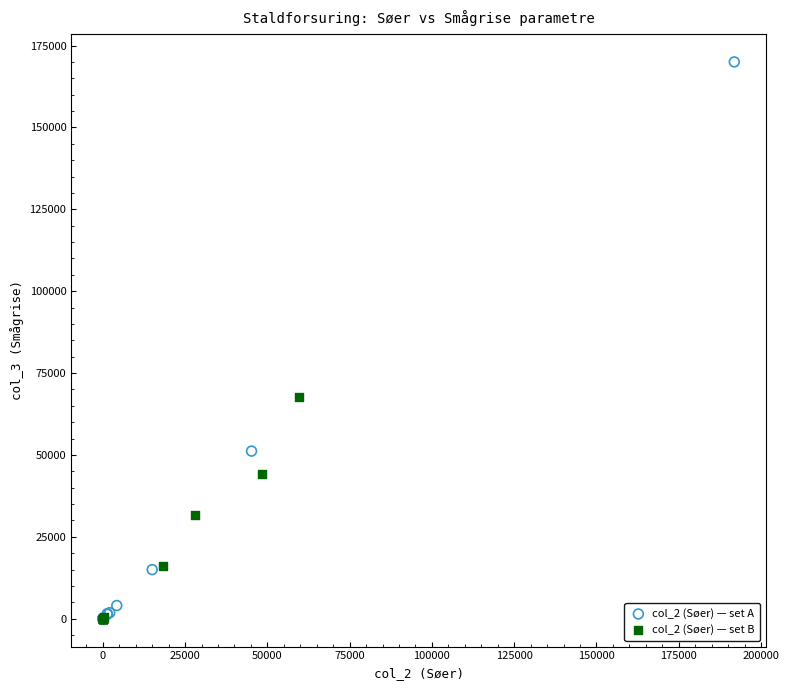

Which series reaches the maximum Y coordinate?

col_2 (Søer) — set A